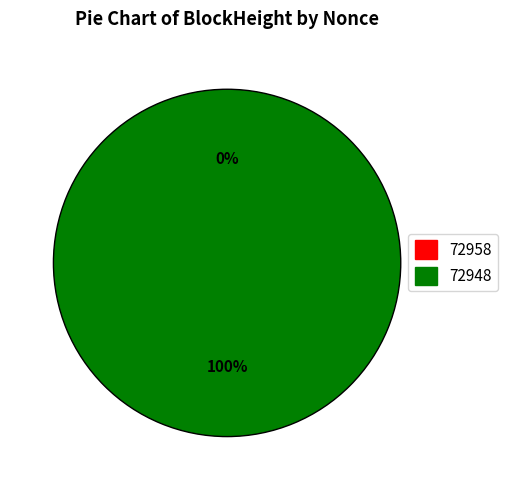

Which has a higher value, 72948 or 72958?

72948